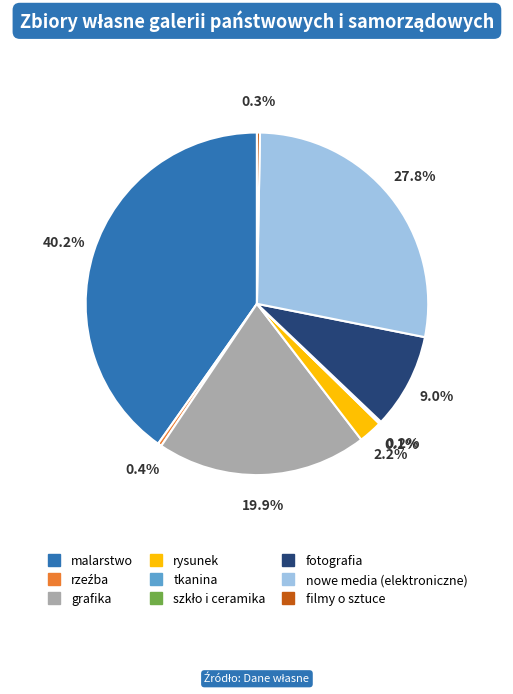

Combined, do nowe media (elektroniczne) and rysunek account for over 50%?

No